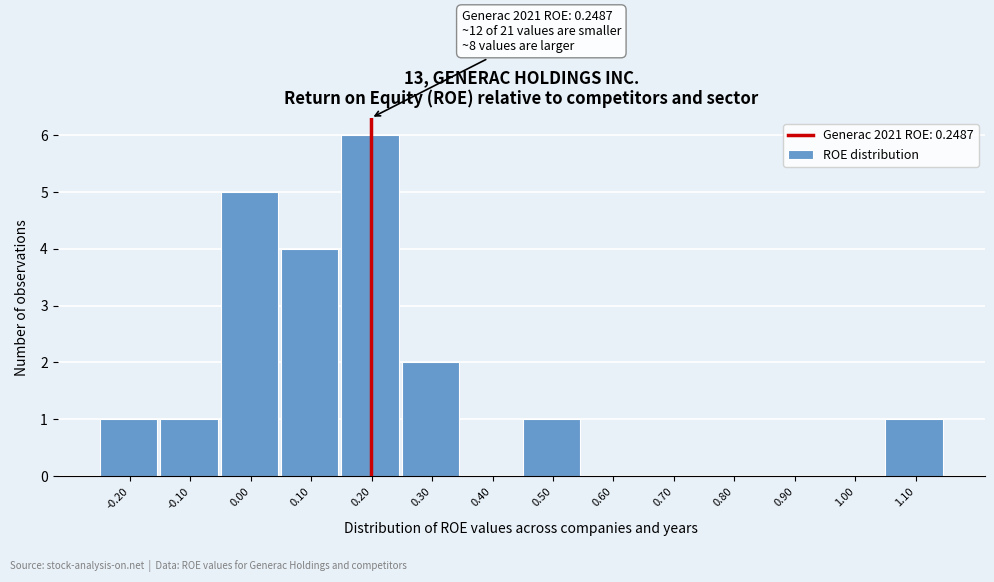

Reading left to right, transcribe all the data shown in this chart.

-0.20=1	-0.10=1	0.00=5	0.10=4	0.20=6	0.30=2	0.40=0	0.50=1	0.60=0	0.70=0	0.80=0	0.90=0	1.00=0	1.10=1